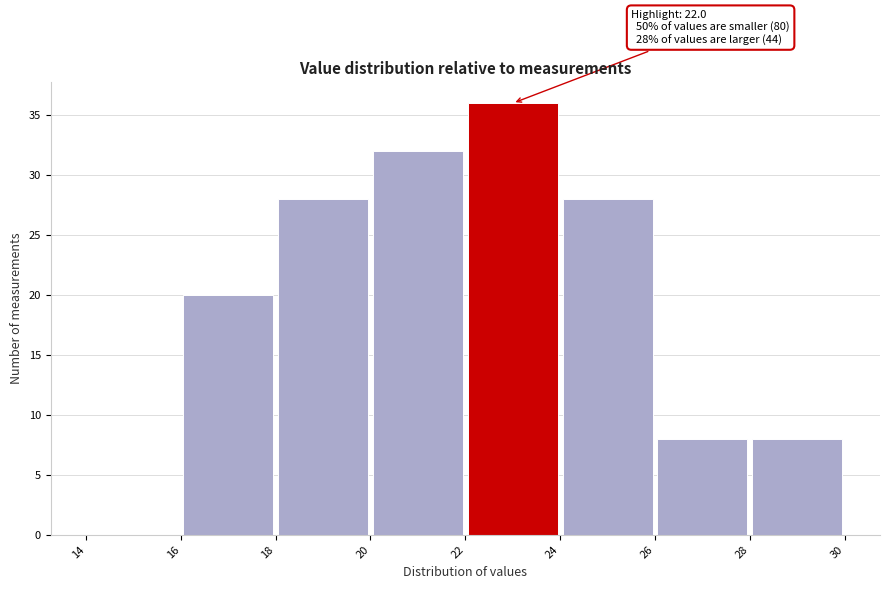

Over which range of the x-axis is the bar tallest?

22 to 24